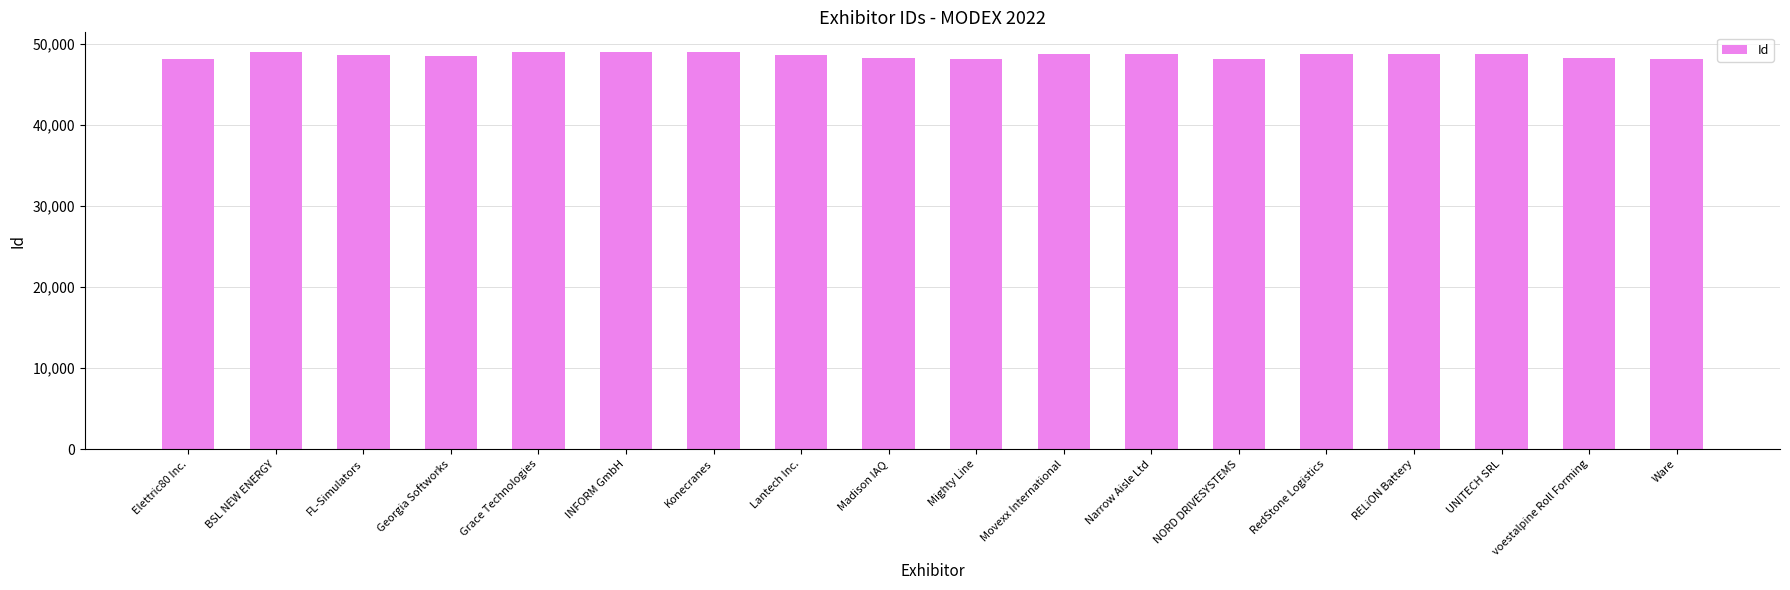

What is the average value?

48568